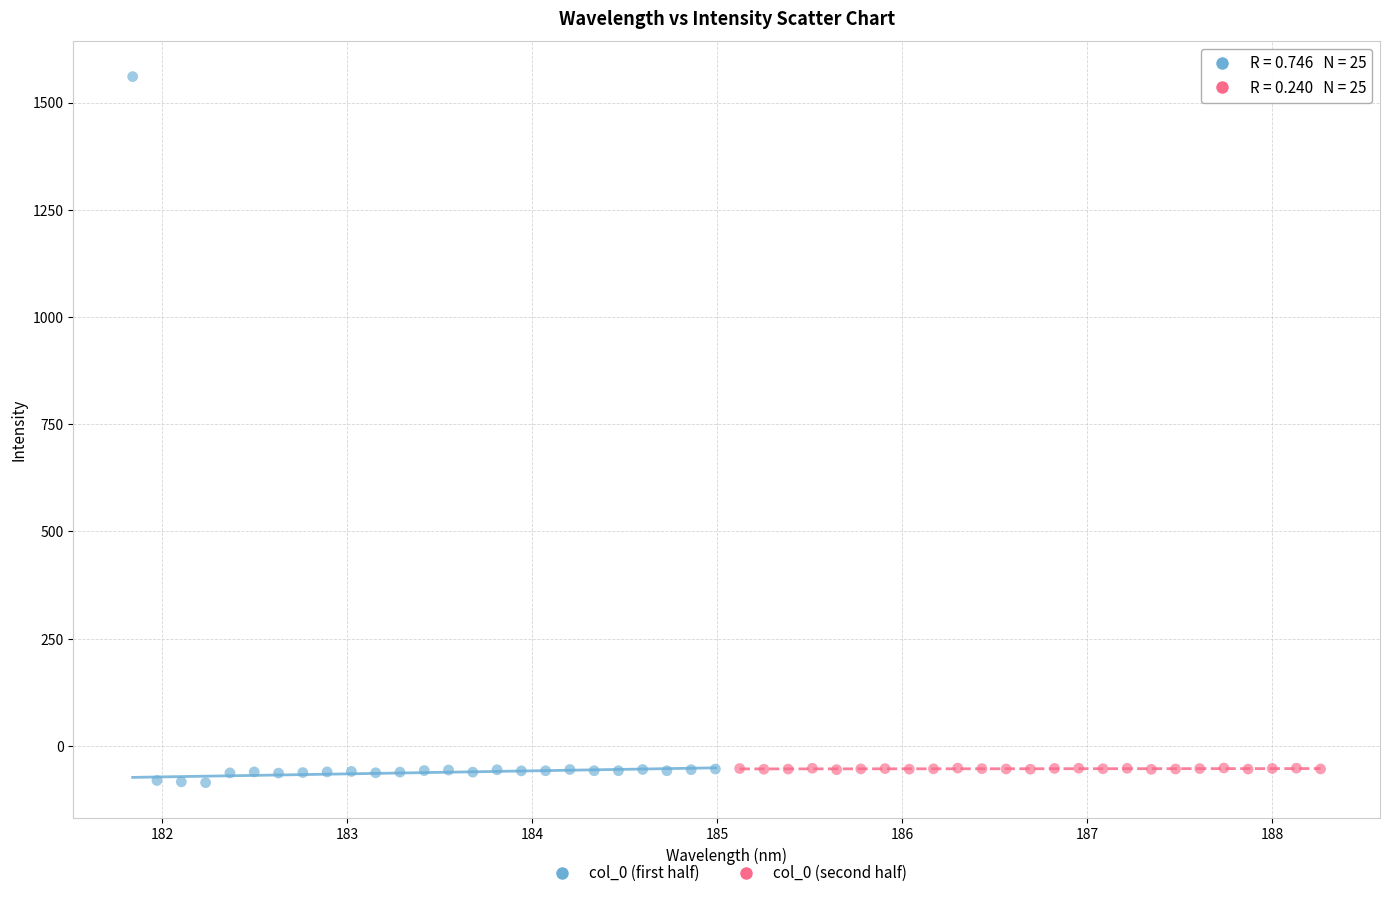

Which series has the widest spread of Y values?

col_0 (first half)